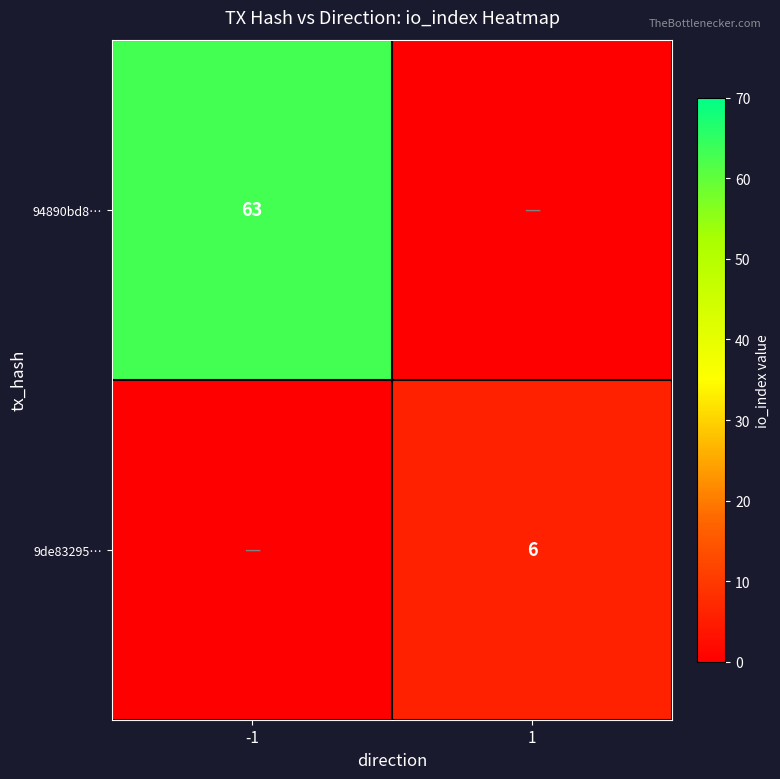

True or false: 9de83295… has a value of 6 at 1.

True